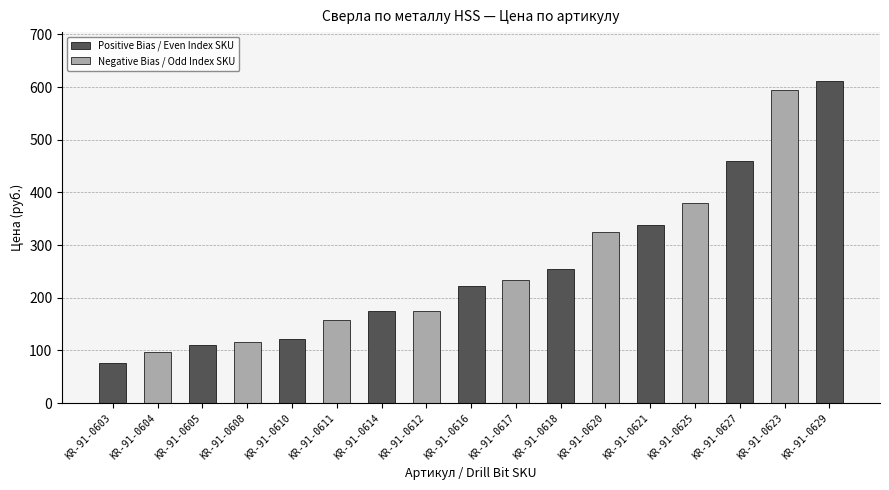

How many values in the Positive Bias / Even Index SKU series are below 221?

4